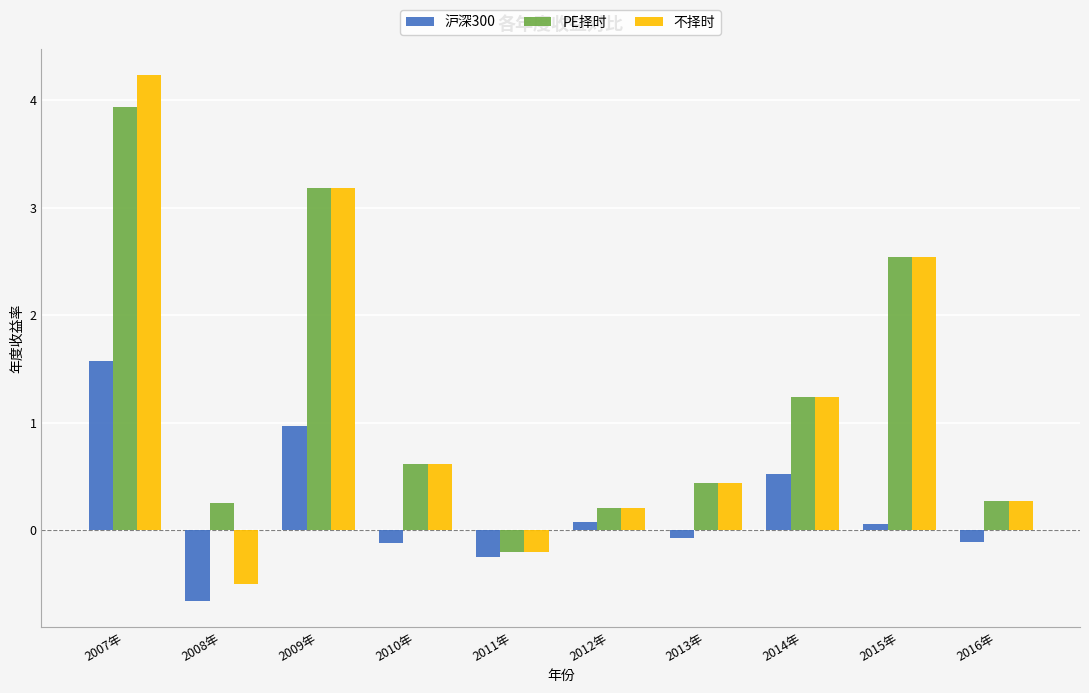

What is the highest value of the 沪深300 series?

1.6